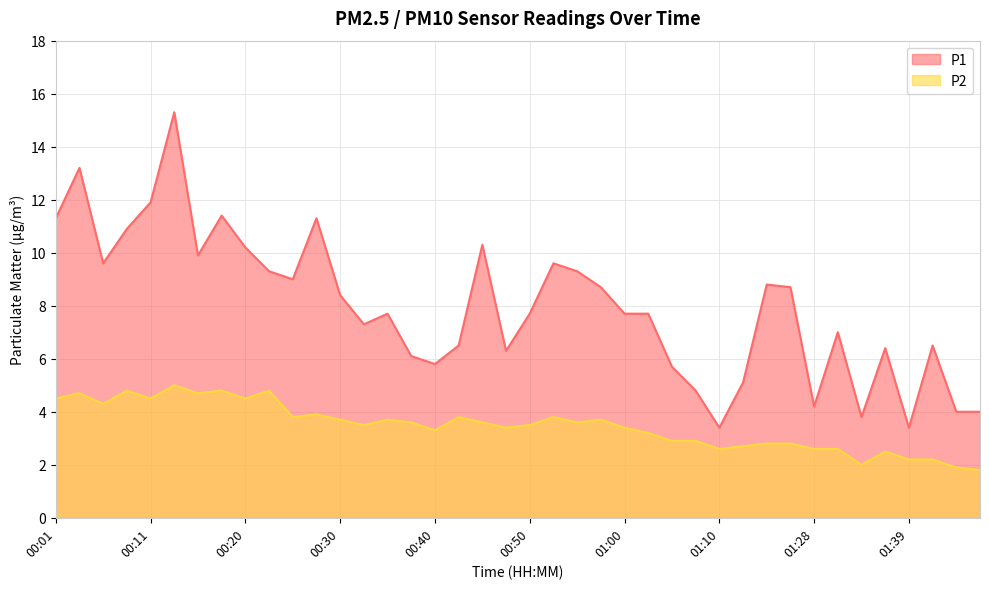

At which category does P1 reach its first local valley?

00:06